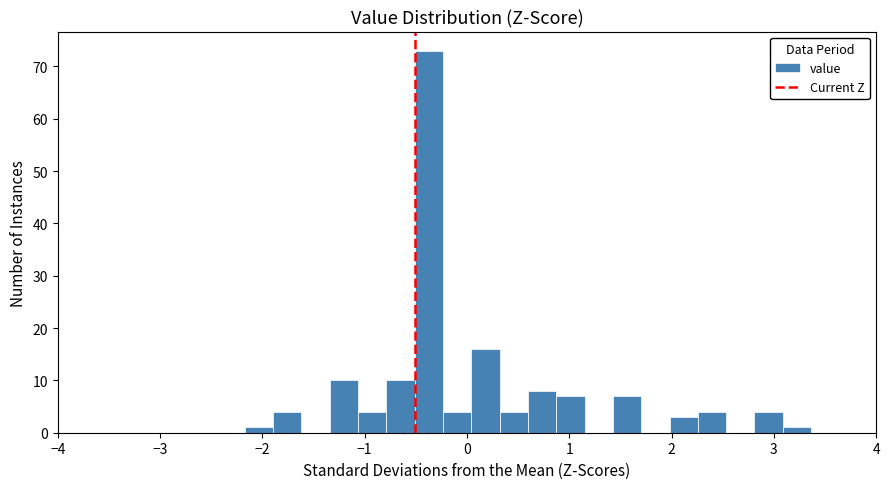

Read against the x-axis, roughly where is the centre of the tallest bar?

-0.4